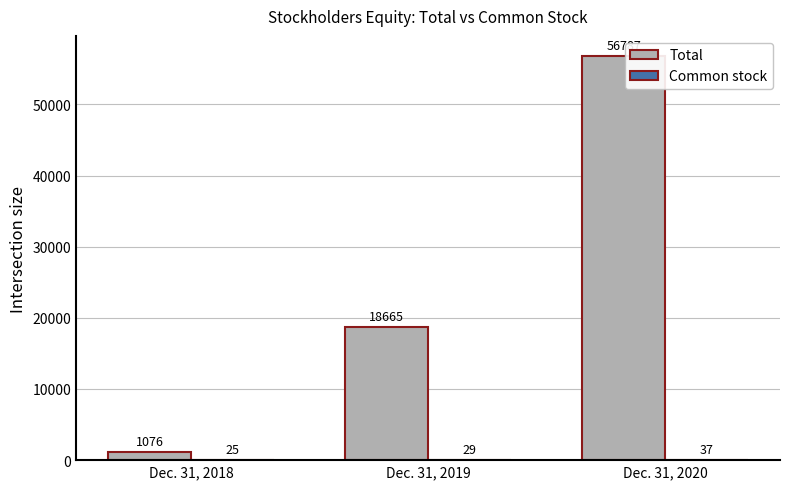

Is it true that Total equals 1076 at Dec. 31, 2018?

True